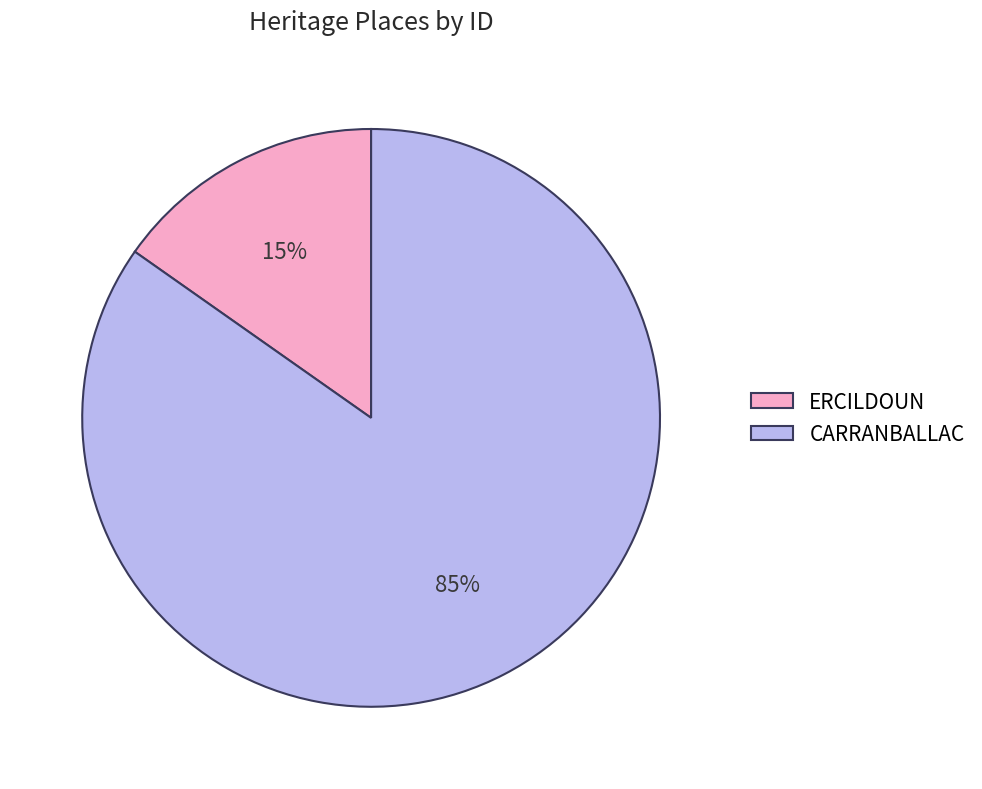

Is it true that CARRANBALLAC is 85% of the pie?

True